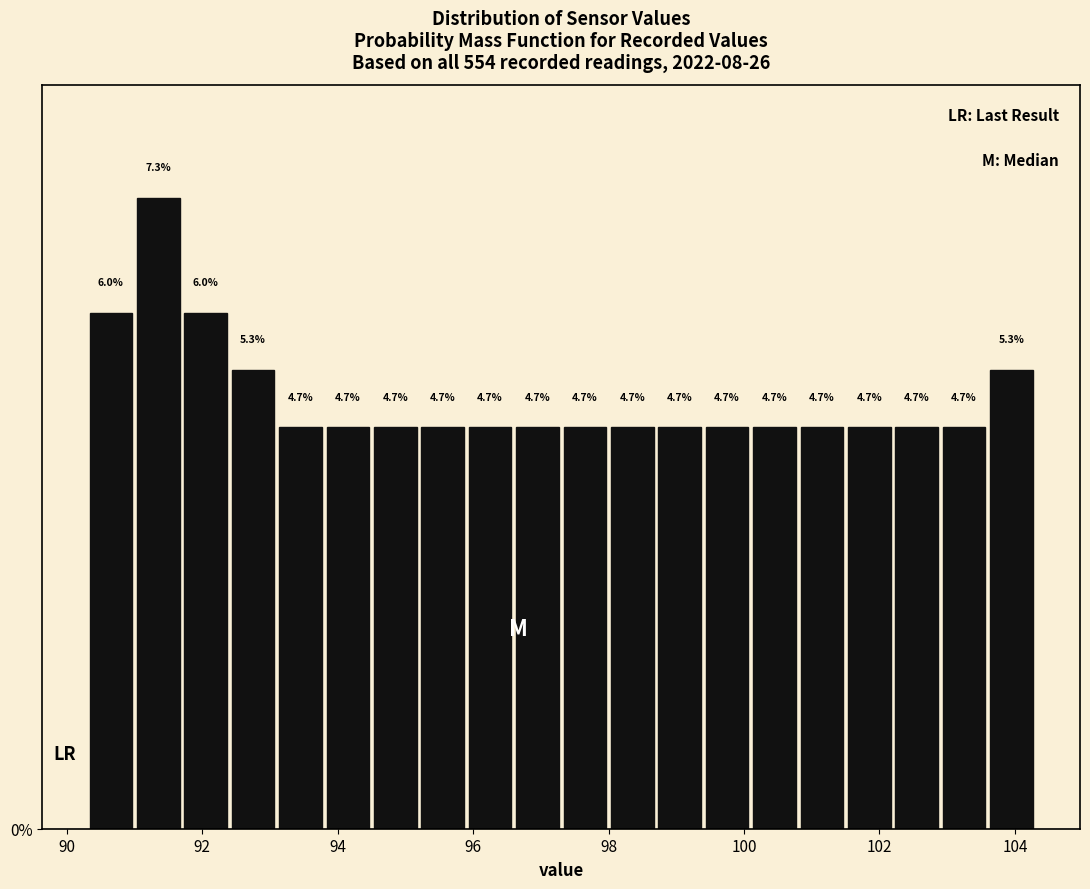

Read against the x-axis, roughly where is the centre of the tallest bar?

91.4